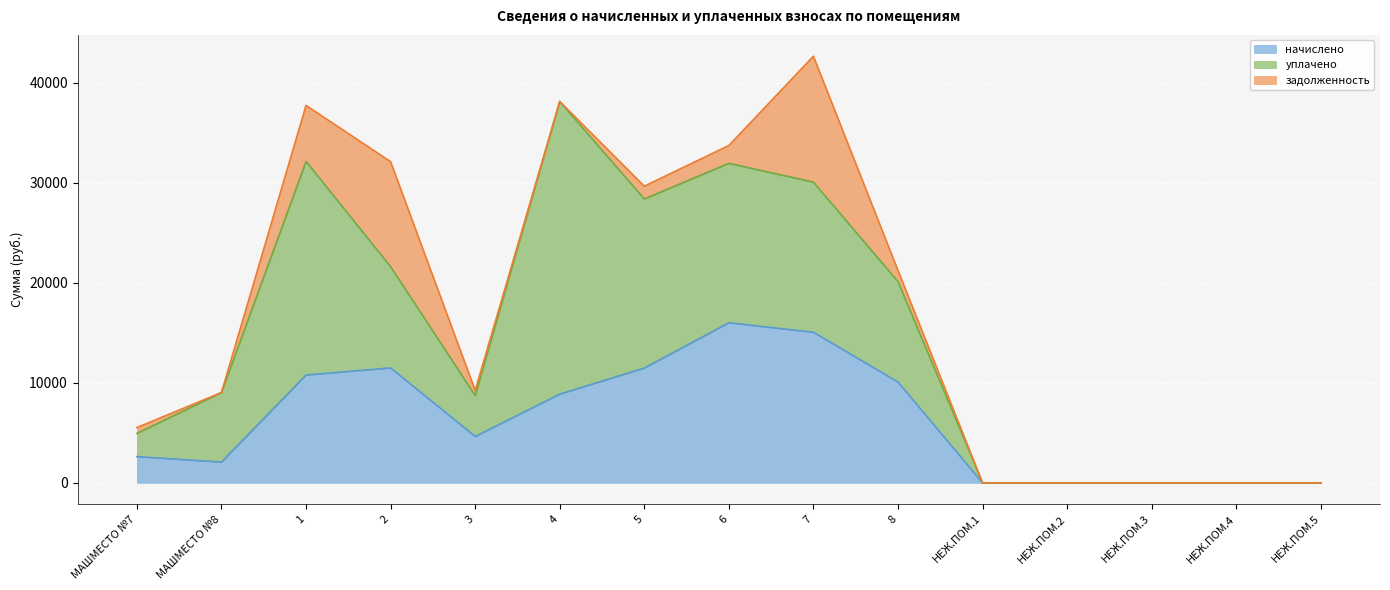

Rank the categories by уплачено value from lowest to highest.

НЕЖ.ПОМ.1, НЕЖ.ПОМ.2, НЕЖ.ПОМ.3, НЕЖ.ПОМ.4, НЕЖ.ПОМ.5, МАШМЕСТО №7, 3, МАШМЕСТО №8, 8, 2, 7, 6, 5, 1, 4